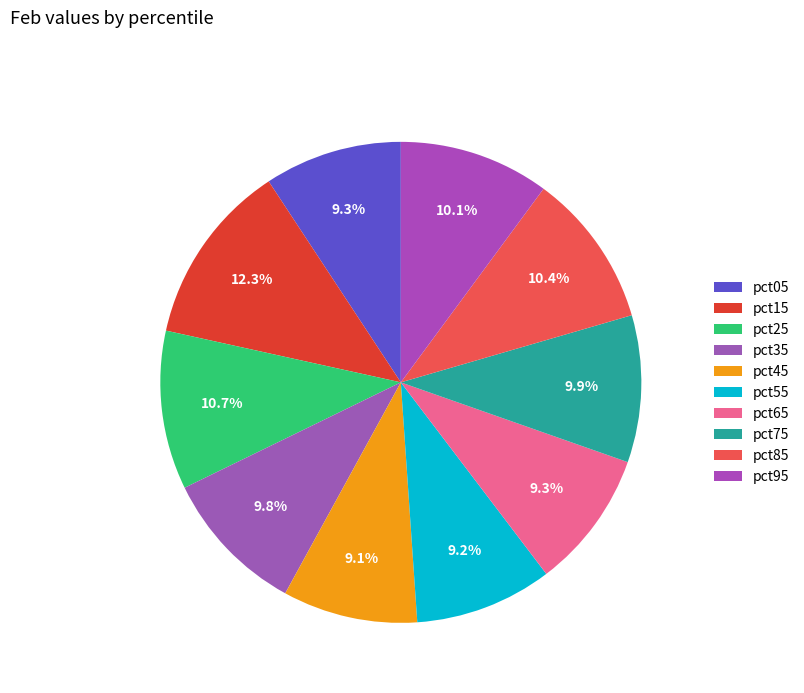

How many segments does this pie chart have?

10